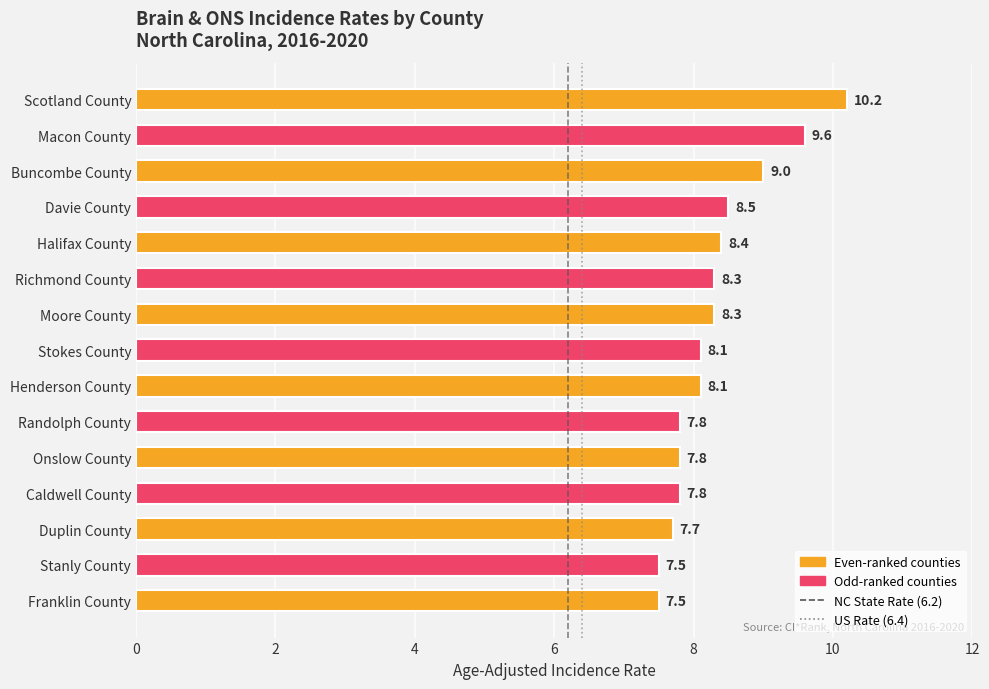

Which has a higher value, Stanly County or Randolph County?

Randolph County